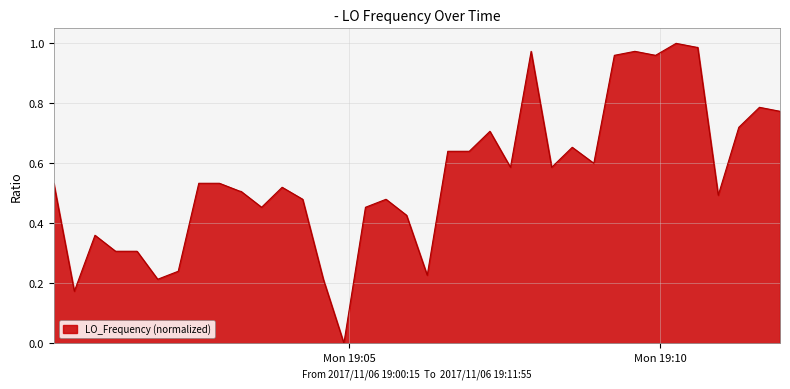

What is the maximum value shown in the chart?

1.0